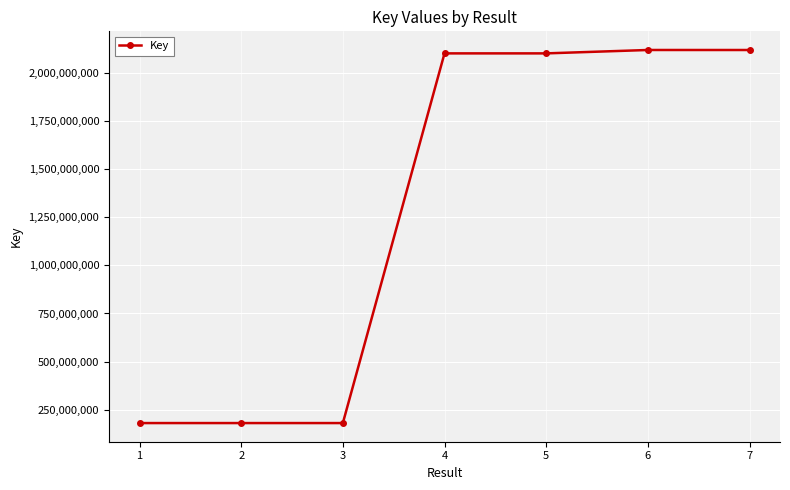

What is the minimum value shown in the chart?

181400657